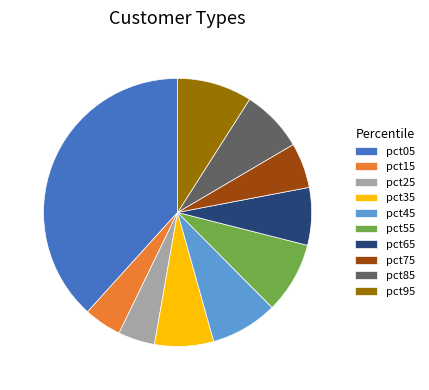

The pct75 slice represents 5% of the pie. True or false?

True